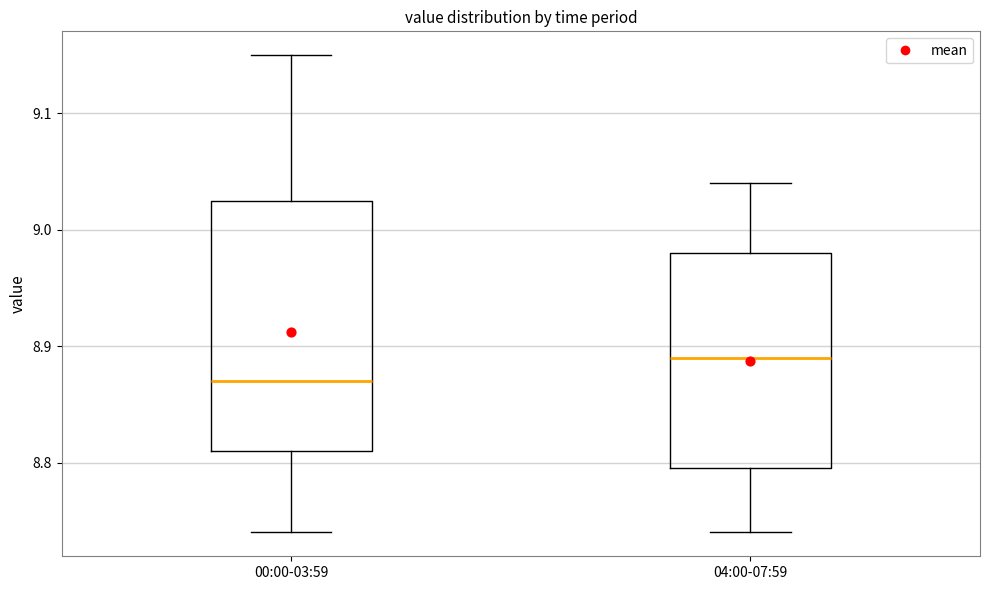

Where does the lower whisker of the box for 00:00-03:59 end on the y-axis? The values are not printed on the chart, so give them approximately, as read against the axis.

8.74